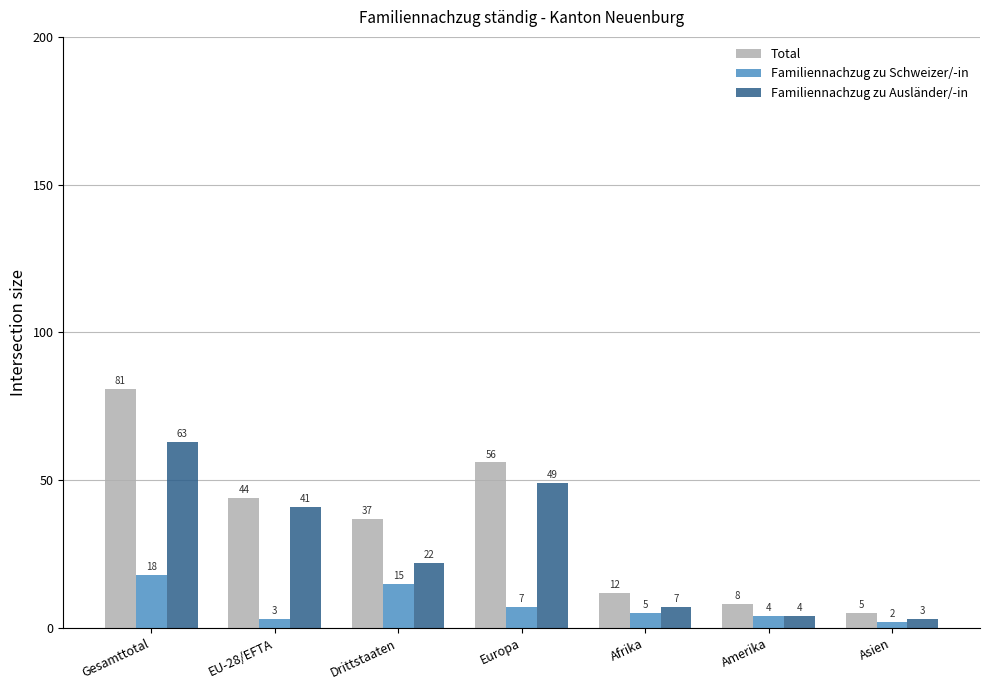

What is the label of the 1st bar from the left?

Gesamttotal